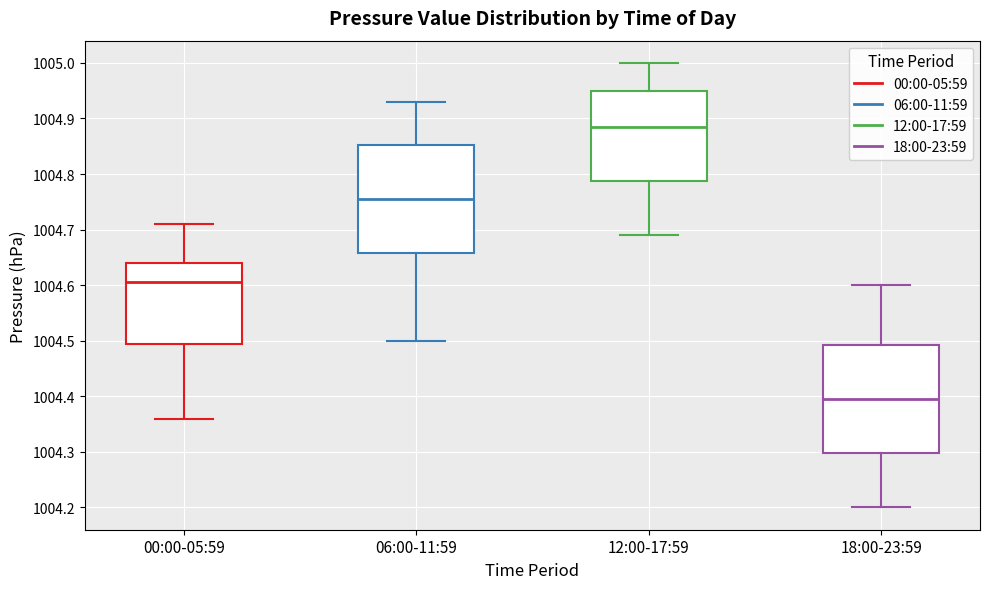

Reading left to right, transcribe this box plot: for each box, give where its median line is, the range the box spans, and where its two whiskers end, as read against the y-axis. The values are not printed on the chart, so give them approximately, as read against the axis.

00:00-05:59: median 1004.61, box 1004.50 to 1004.64, whiskers 1004.36 to 1004.71
06:00-11:59: median 1004.76, box 1004.66 to 1004.85, whiskers 1004.50 to 1004.93
12:00-17:59: median 1004.89, box 1004.79 to 1004.95, whiskers 1004.69 to 1005.00
18:00-23:59: median 1004.40, box 1004.30 to 1004.49, whiskers 1004.20 to 1004.60